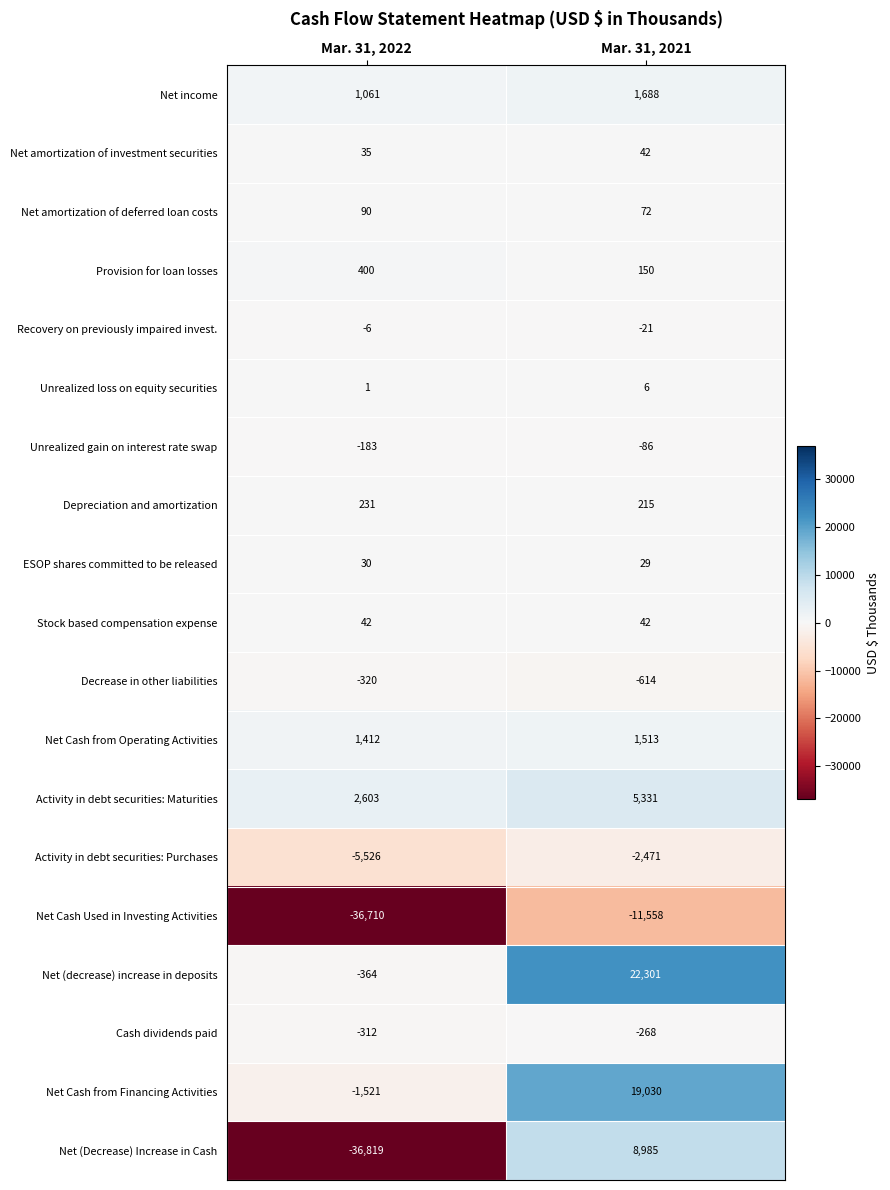

How many categories are shown in the chart?

2